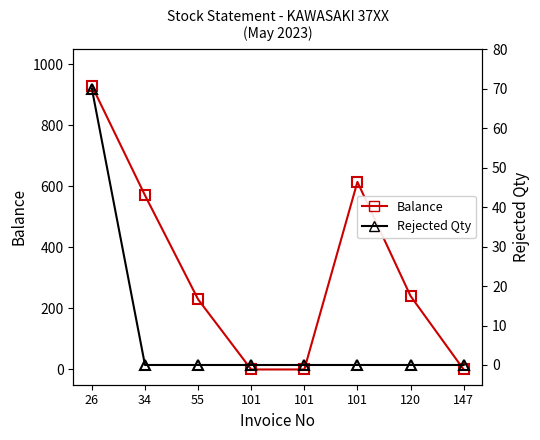

What is the difference between the highest and lowest values at 120?

241